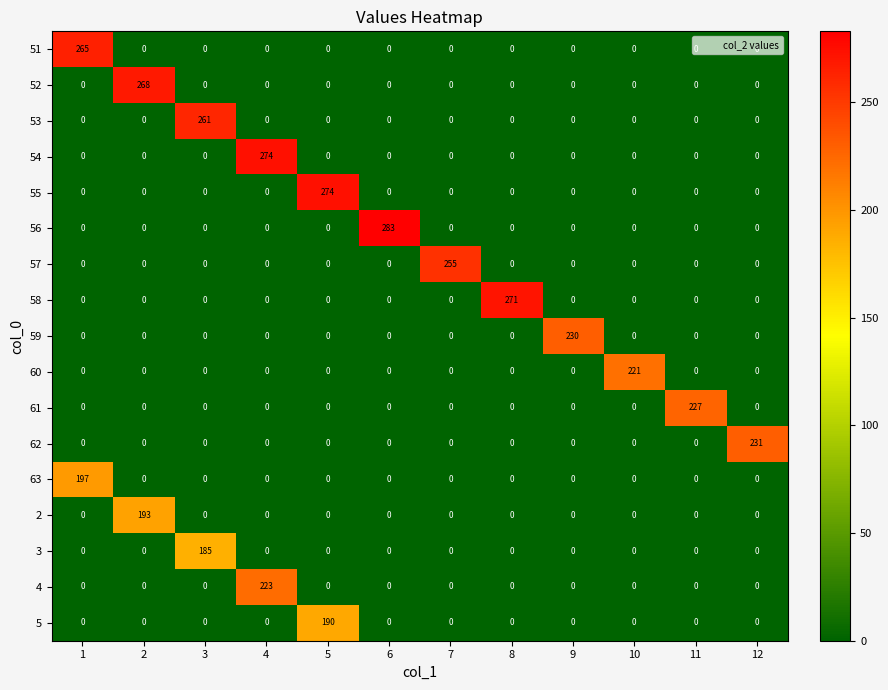

What is the total value across all series at 7?

255